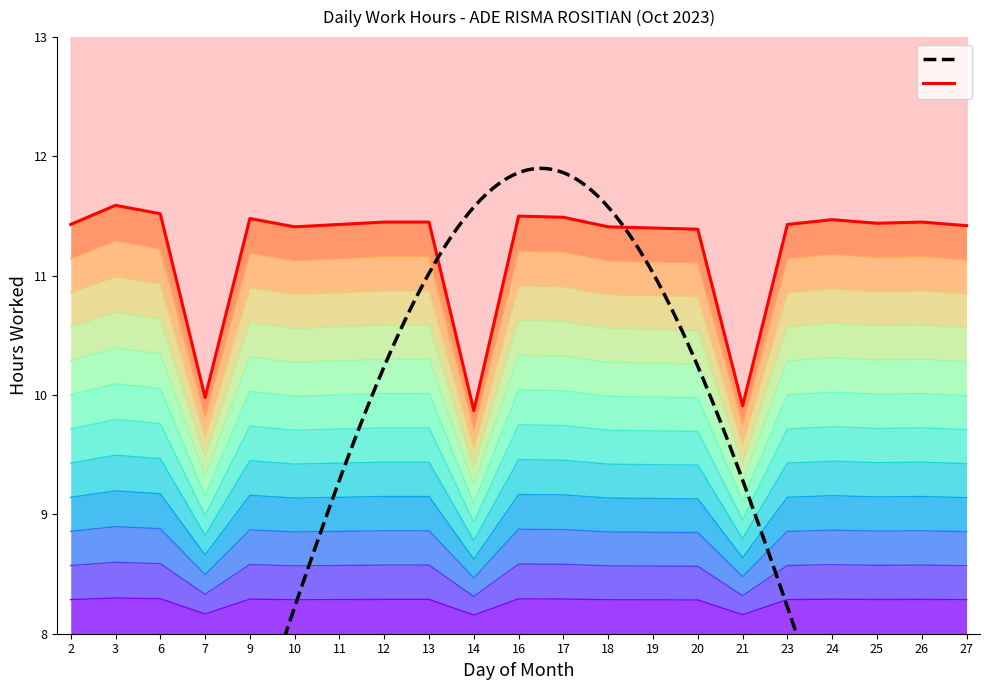

Reading left to right, list all the values displayed in this chart.

2=10.0	3=10.1	6=10.1	7=9.2	9=10.0	10=10.0	11=10.0	12=10.0	13=10.0	14=9.1	16=10.0	17=10.0	18=10.0	19=10.0	20=10.0	21=9.1	23=10.0	24=10.0	25=10.0	26=10.0	27=10.0